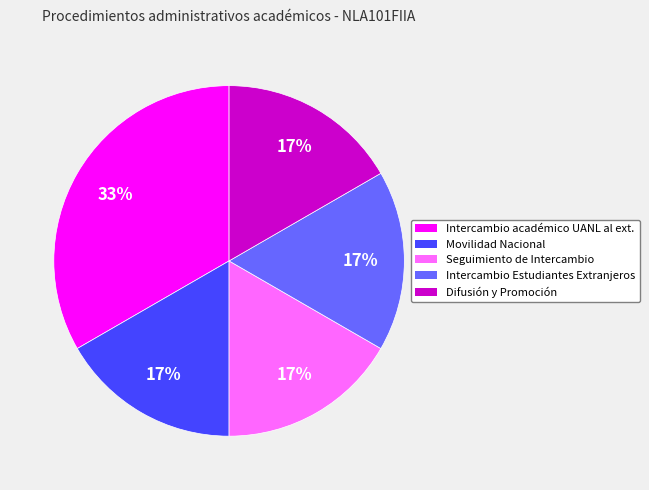

To the nearest percent, what is the average slice percentage?

20%